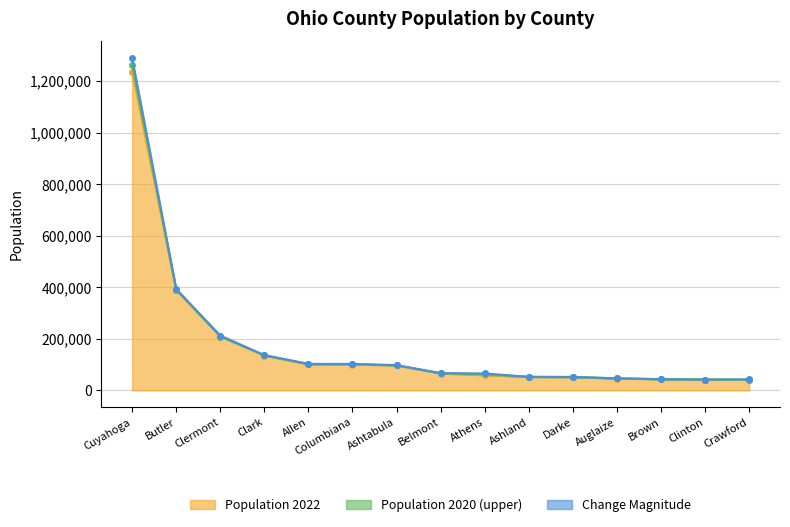

True or false: Population 2022 and Population 2020 cross at least once.

True